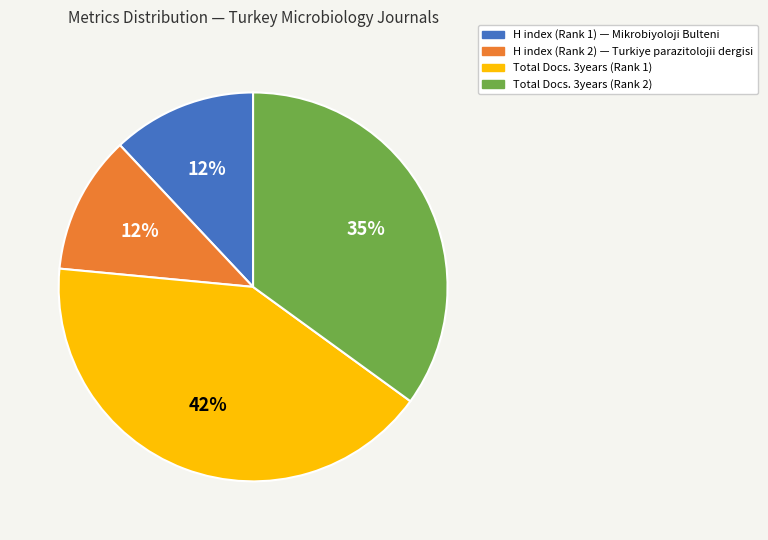

How many segments does this pie chart have?

4